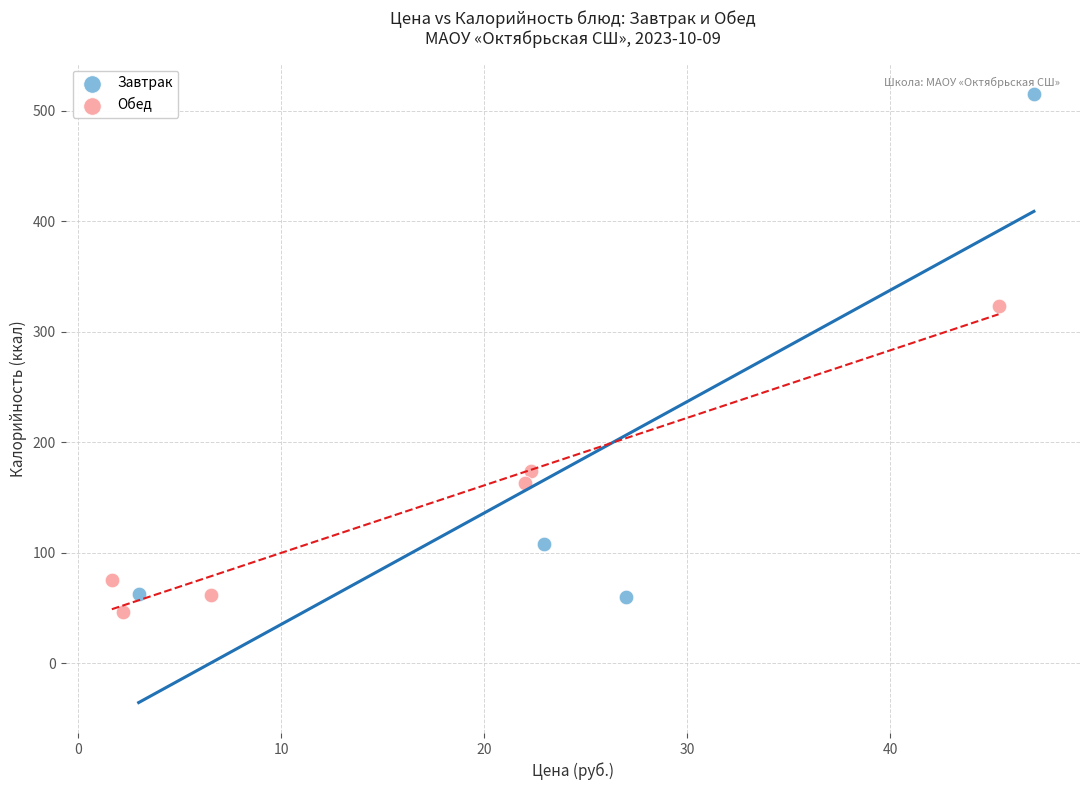

Which series has the largest Y range (max minus min)?

Завтрак